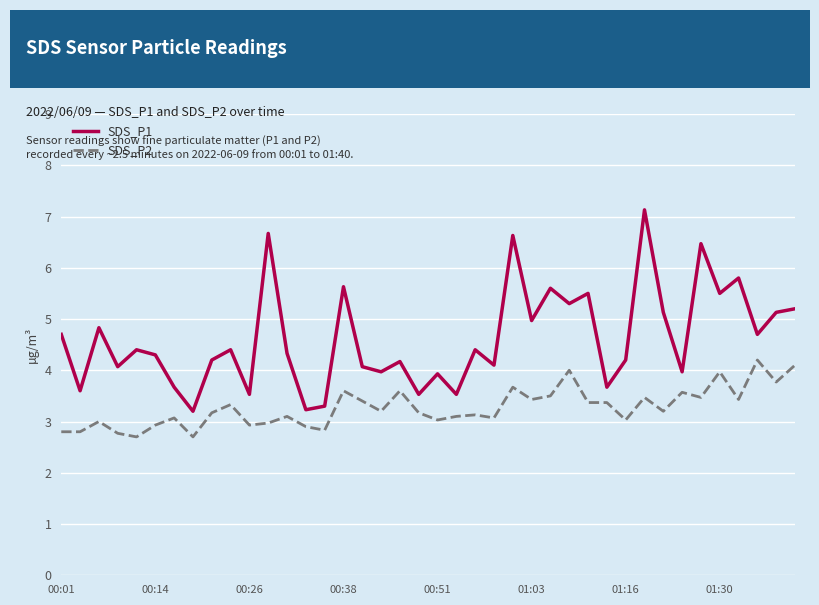

Which series has the largest range (max minus min)?

SDS_P1